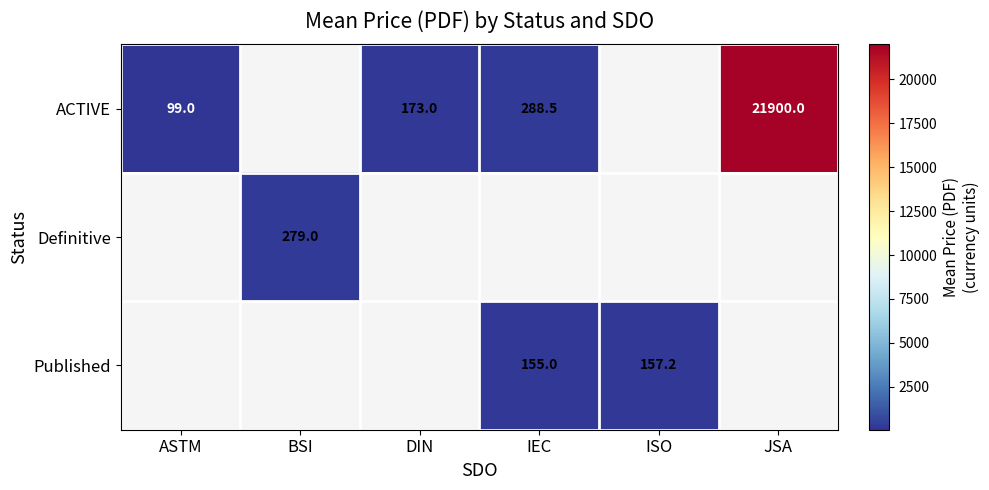

Is the value of ACTIVE at JSA greater than the value of Published at IEC?

Yes